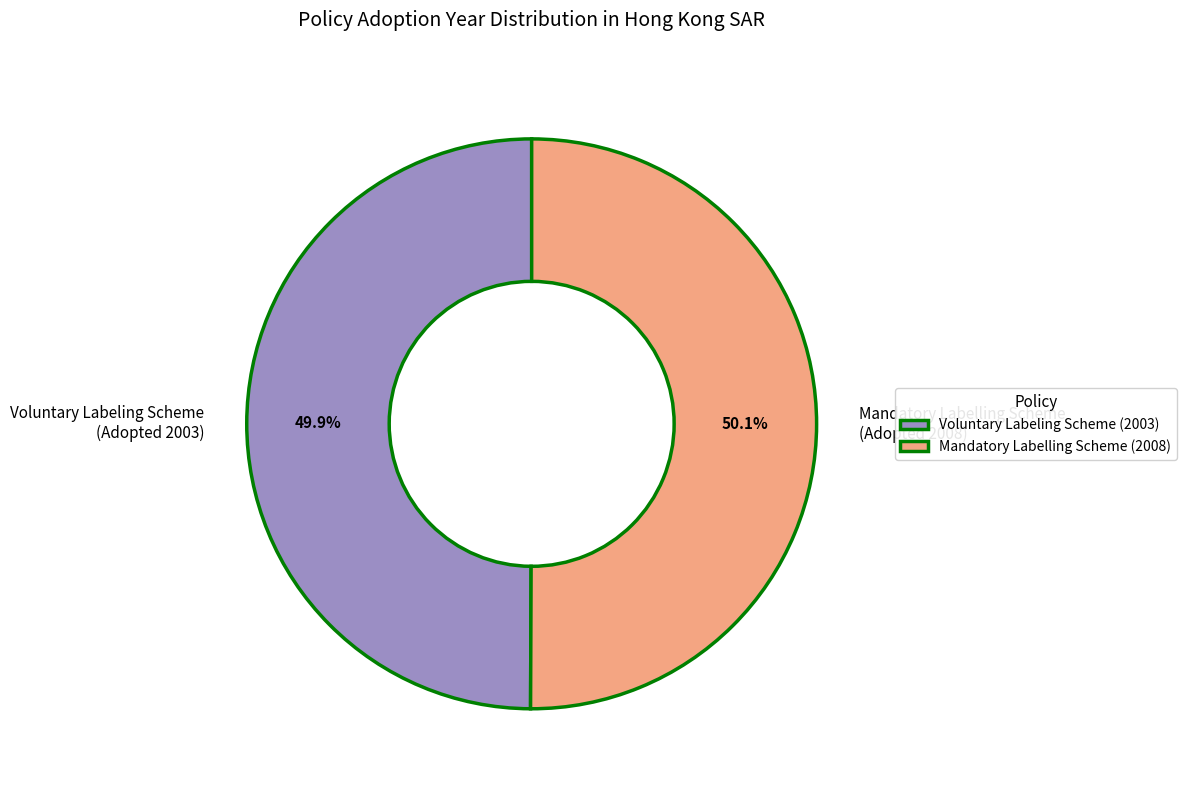

What is the ratio of the value at Voluntary Labeling Scheme (Adopted 2003) to the value at Mandatory Labelling Scheme (Adopted 2008)?

1.0